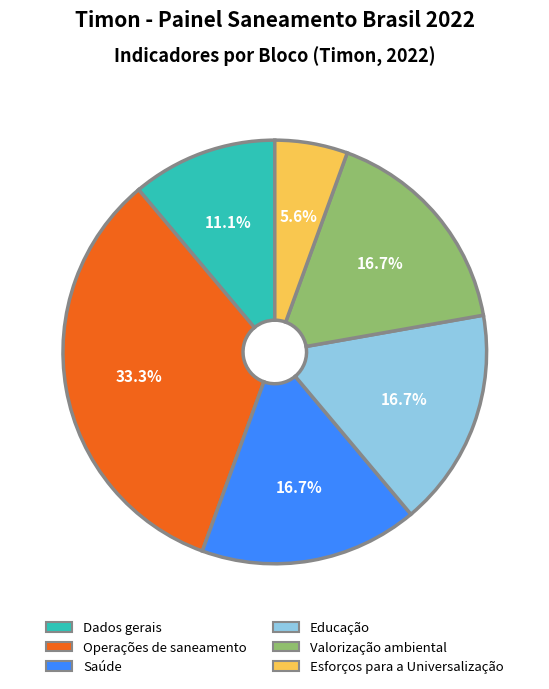

Approximately how many times larger is the value at Dados gerais compared to Operações de saneamento?

0.3